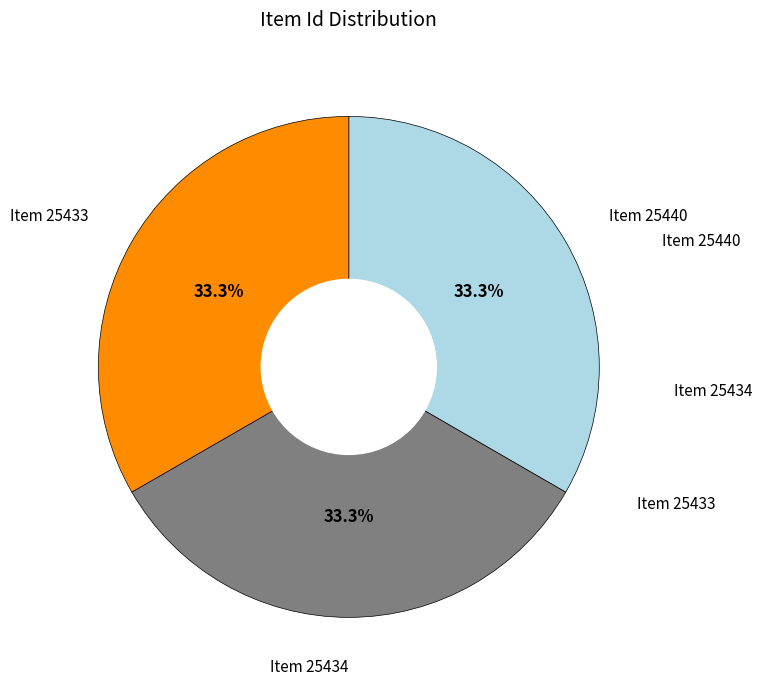

Does any single category account for the majority?

No